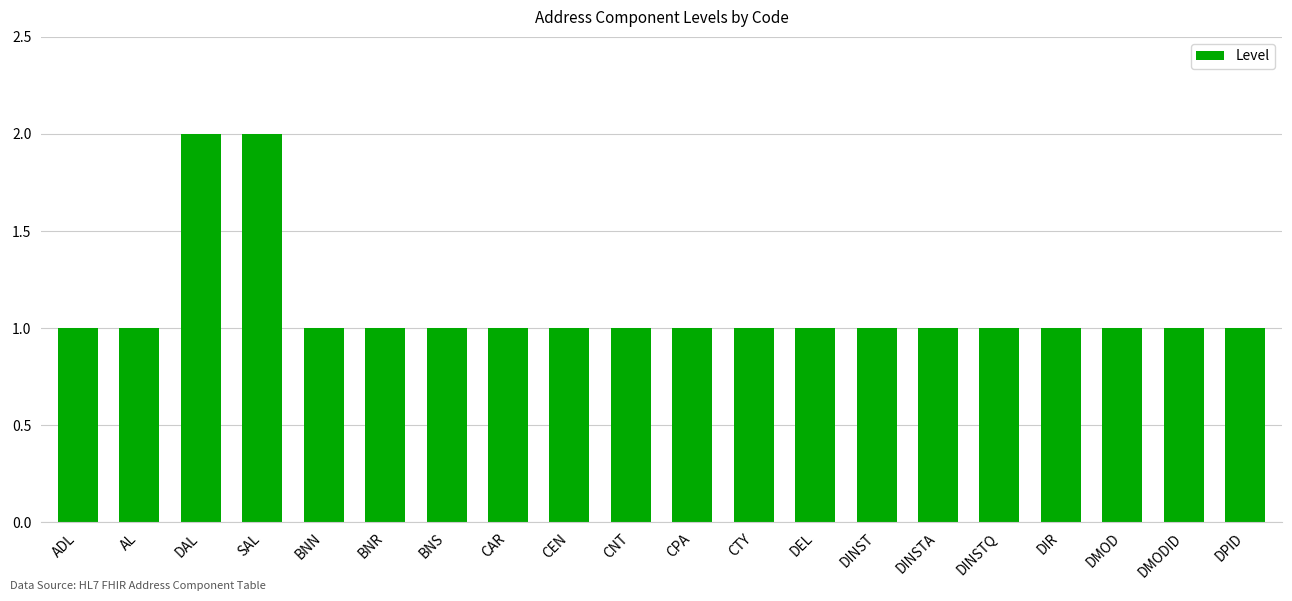

How many categories are shown in the chart?

20